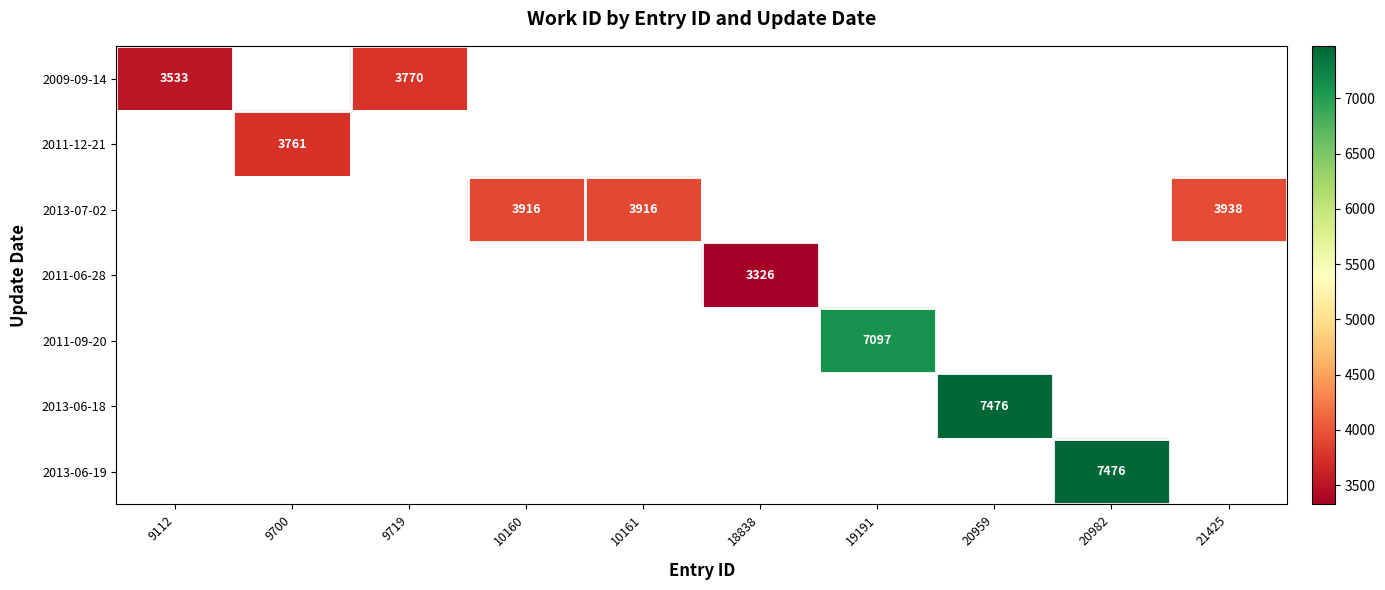

True or false: 2013-07-02 has a value of 2574 at 21425.

False